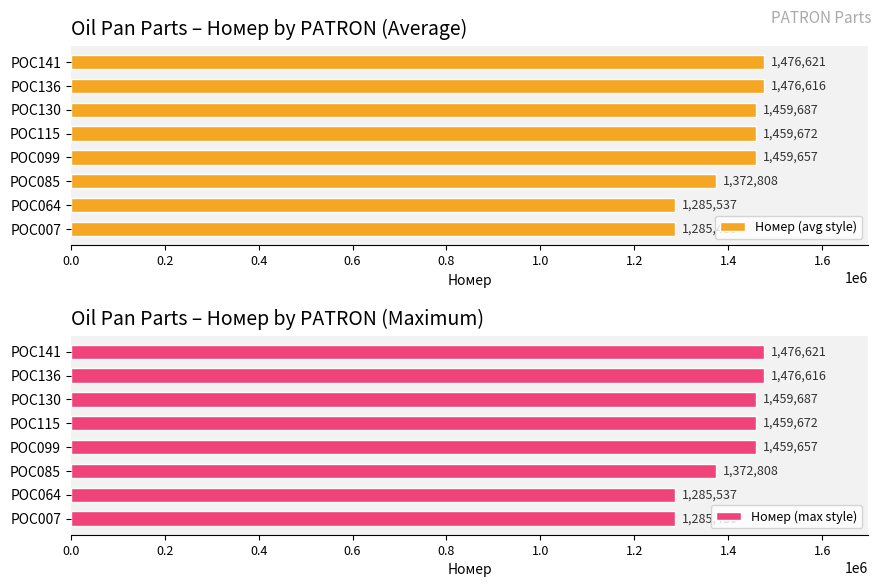

How many series are shown in this chart?

2